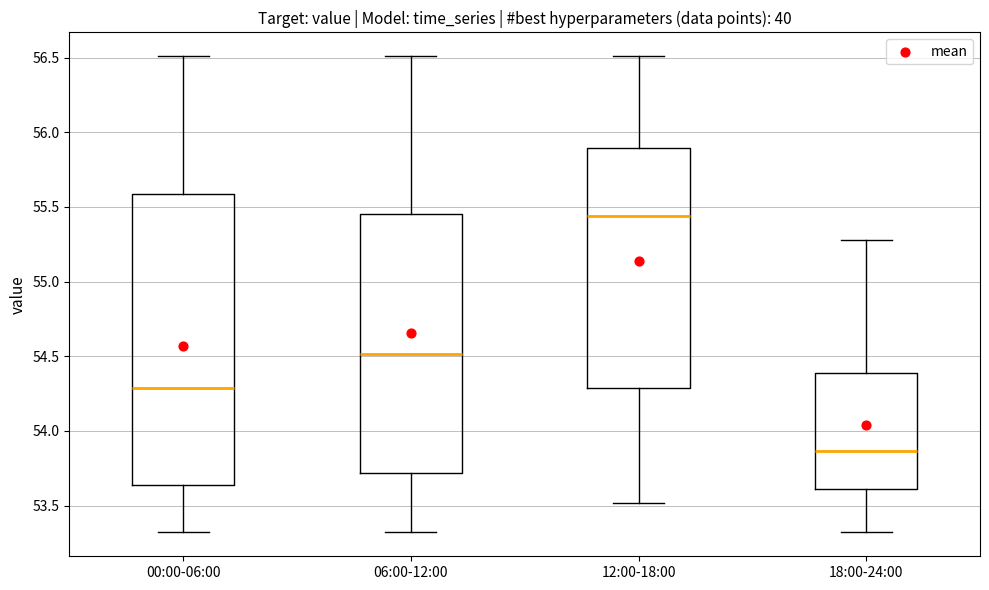

Reading left to right, read every box against the y-axis: the position of its median line, the range the box covers, and the ends of its whiskers. The values are not printed on the chart, so give them approximately, as read against the axis.

00:00-06:00: median 54.30, box 53.65 to 55.60, whiskers 53.30 to 56.50
06:00-12:00: median 54.50, box 53.70 to 55.45, whiskers 53.30 to 56.50
12:00-18:00: median 55.45, box 54.30 to 55.90, whiskers 53.50 to 56.50
18:00-24:00: median 53.85, box 53.60 to 54.40, whiskers 53.30 to 55.30